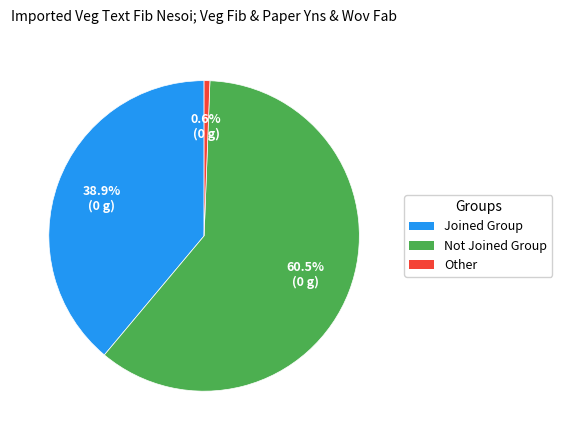

Which category has the biggest portion of the pie?

Not Joined Group